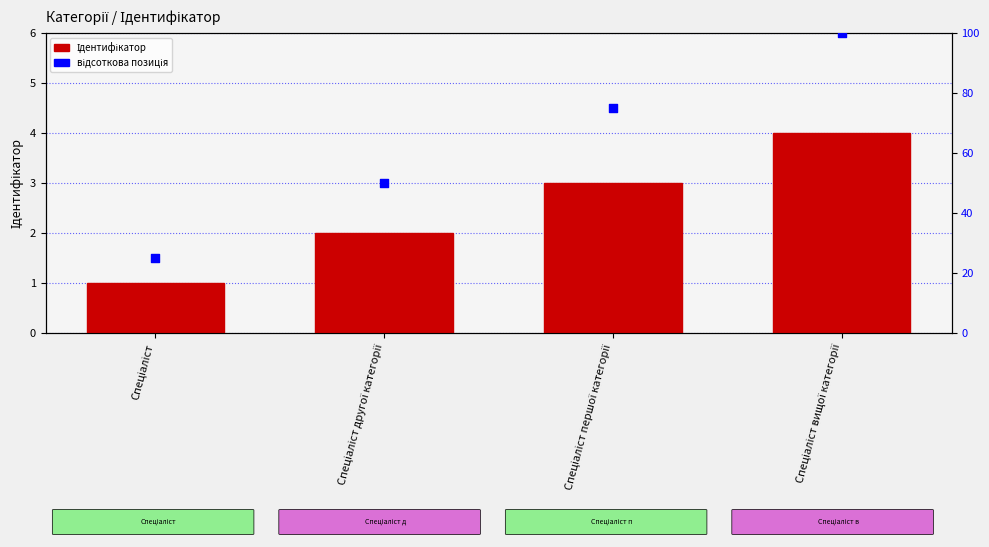

Is the value of Ідентифікатор at Спеціаліст вищої категорії greater than the value of відсоткова позиція at Спеціаліст першої категорії?

No